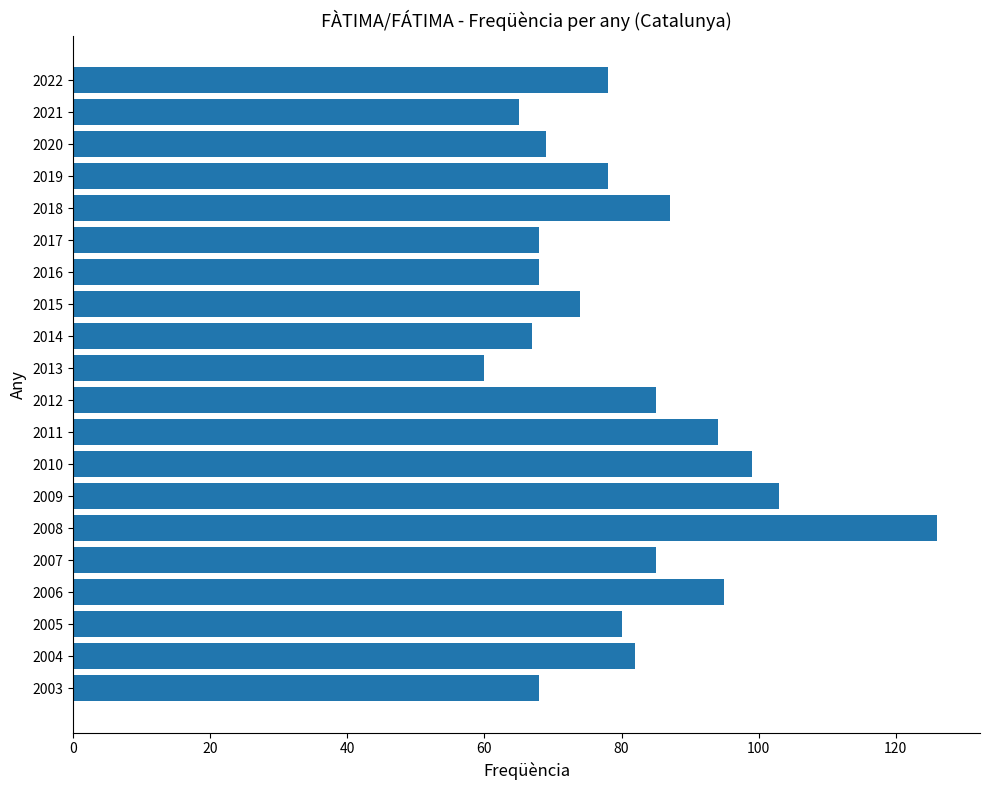

Approximately how many times larger is the value at 2018 compared to 2003?

1.3